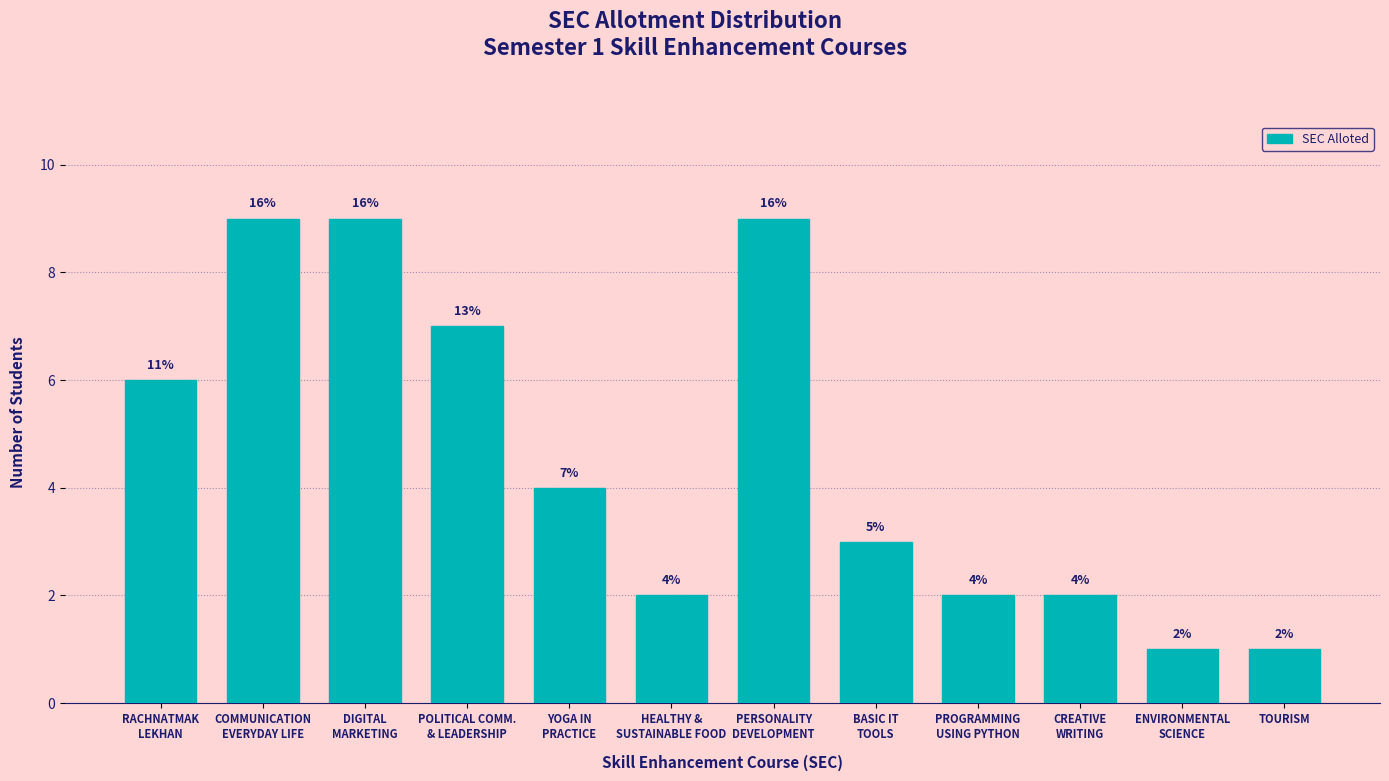

Reading left to right, extract all data points from this chart.

6	9	9	7	4	2	9	3	2	2	1	1